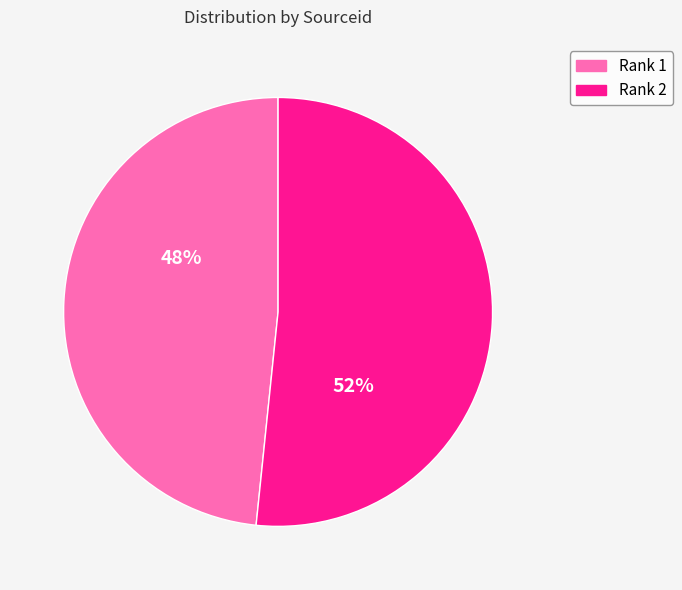

The Rank 1 slice represents 35% of the pie. True or false?

False